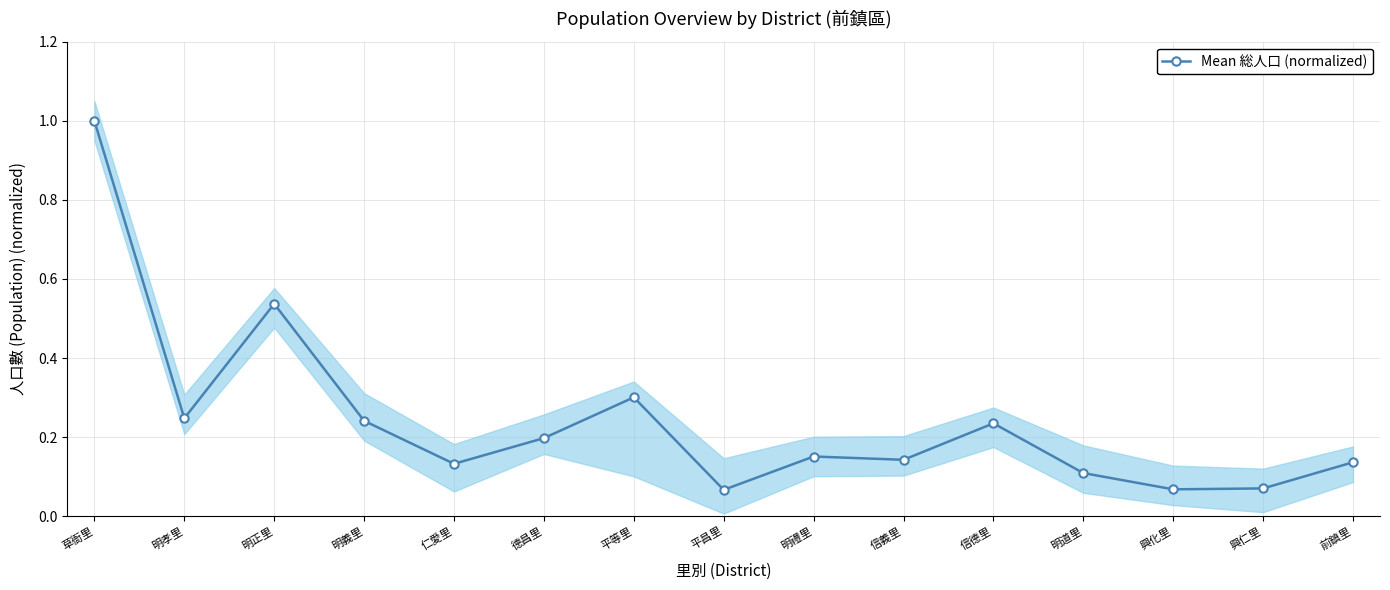

Rank the categories by value from lowest to highest.

平昌里, 興化里, 興仁里, 明道里, 仁愛里, 前鎮里, 信義里, 明禮里, 德昌里, 信德里, 明義里, 明孝里, 平等里, 明正里, 草衙里